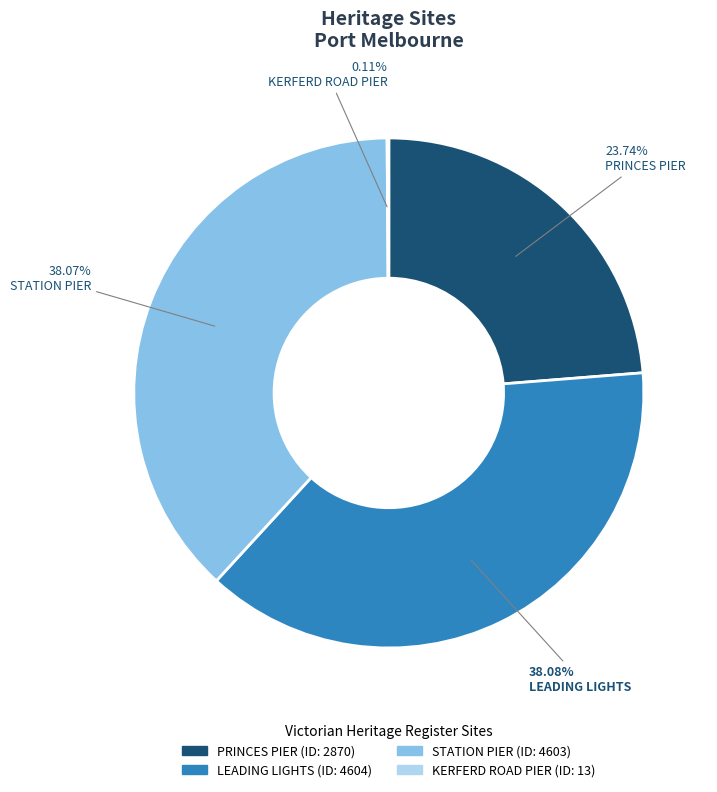

The STATION PIER slice represents 44% of the pie. True or false?

False